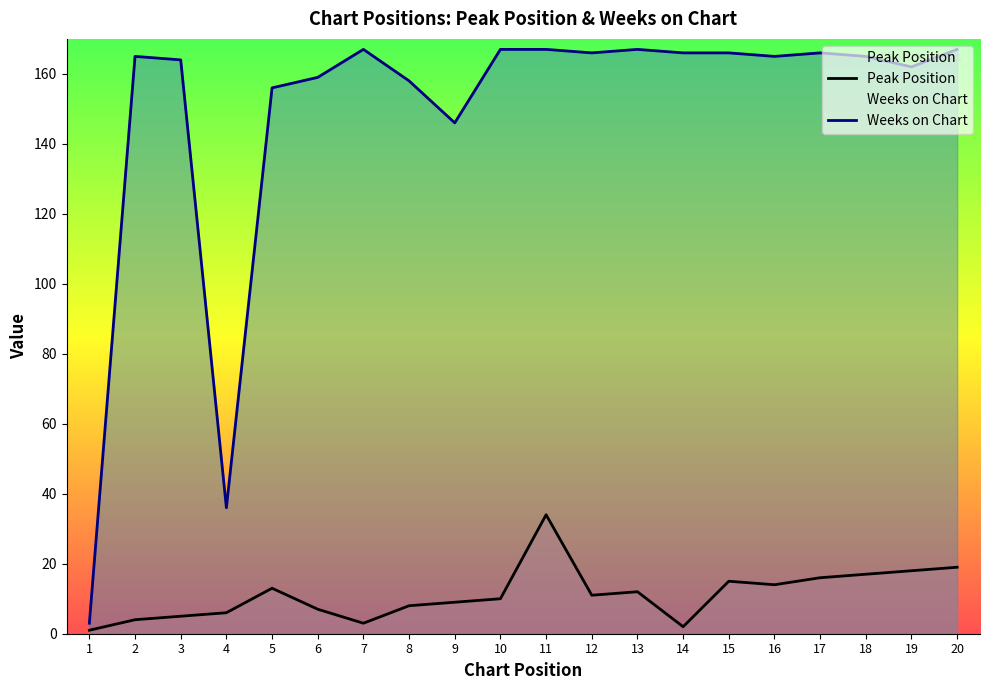

True or false: Peak Position and Weeks on Chart intersect in this chart.

False